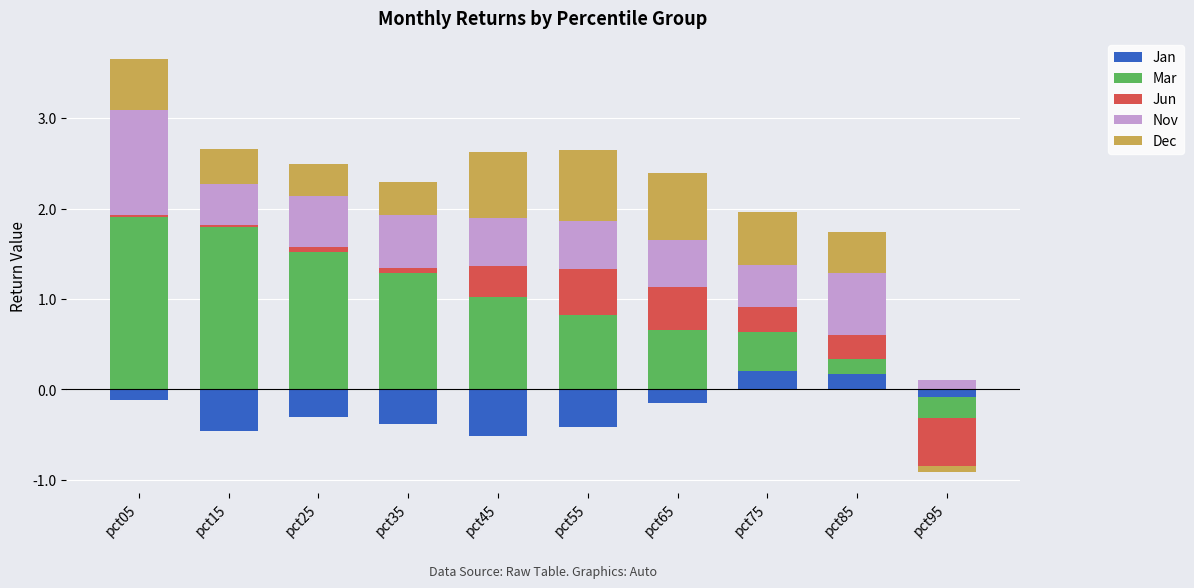

Which series has the largest range (max minus min)?

Mar